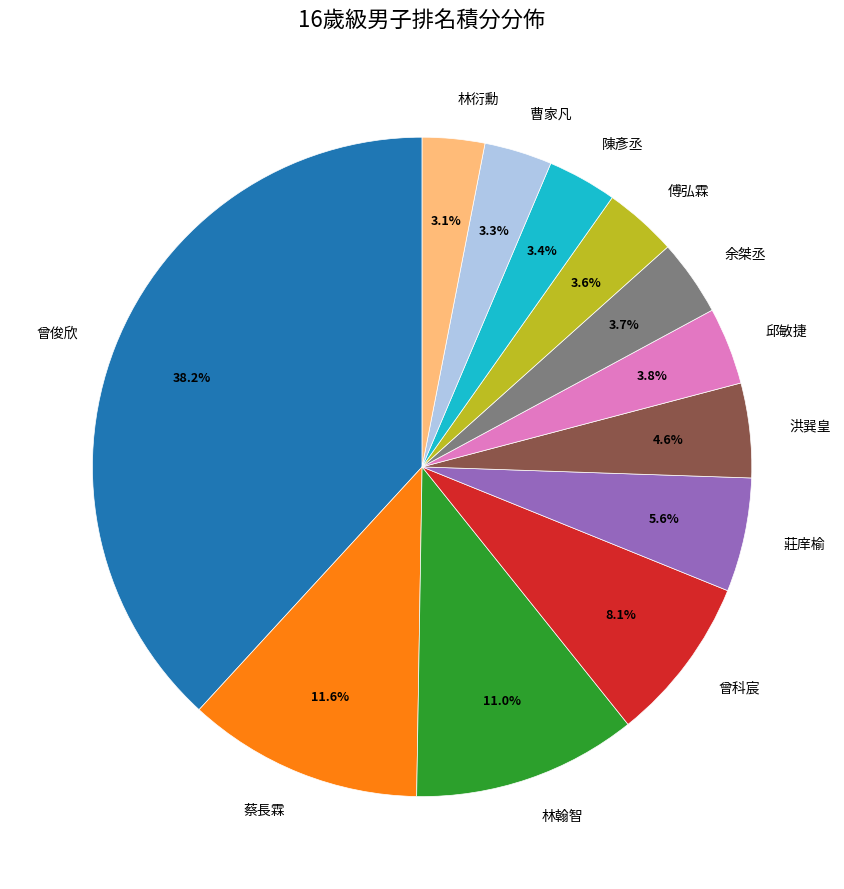

How much of the chart is everything except 林衍勳?

96.9%